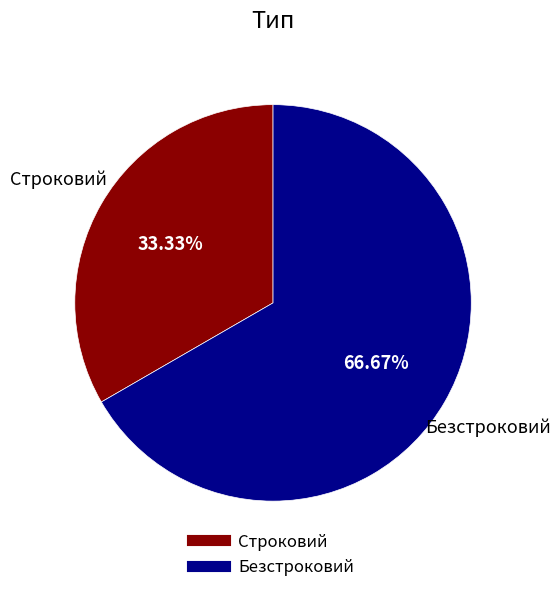

To the nearest percent, what is the combined percentage of Строковий and Безстроковий?

100%